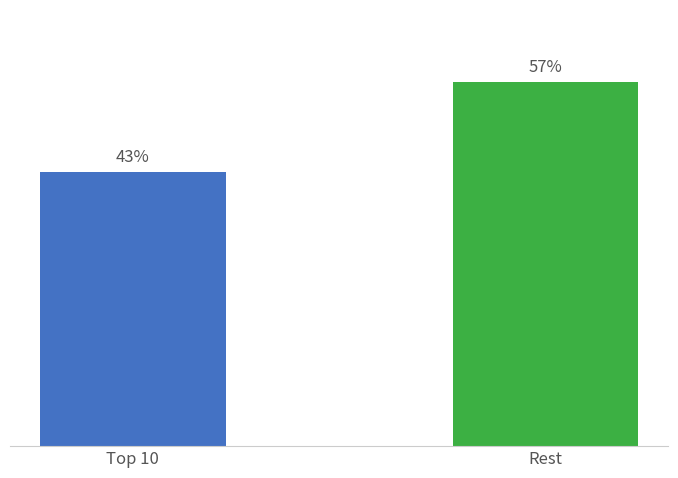

Where is the data nearest to the value 50?

Top 10